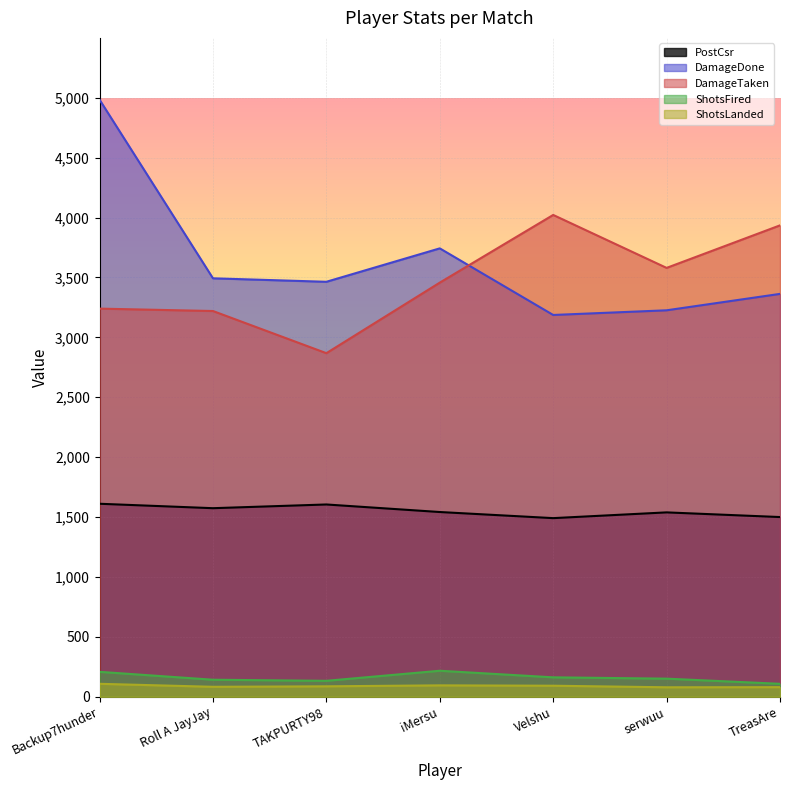

How many values in the ShotsFired series exceed 151?

3